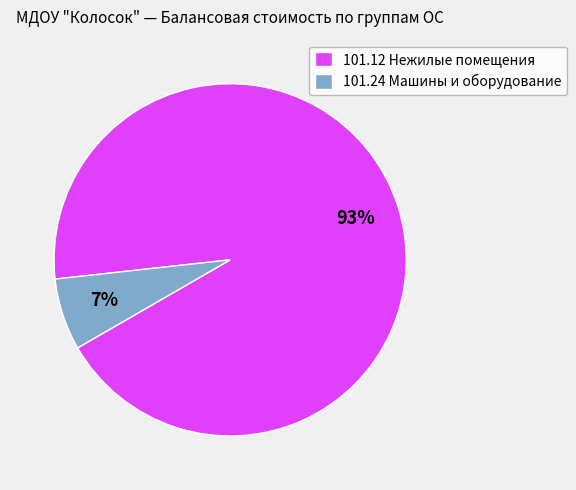

Is it true that 101.24 Машины и оборудование is 1% of the pie?

False